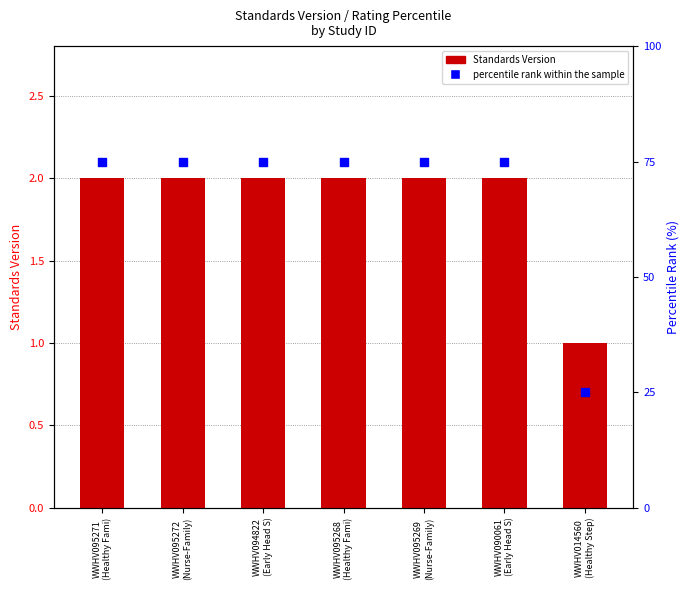

Is the value of percentile rank within the sample at WWHV095271
(Healthy Fami) greater than the value of Standards Version at WWHV014560
(Healthy Step)?

Yes